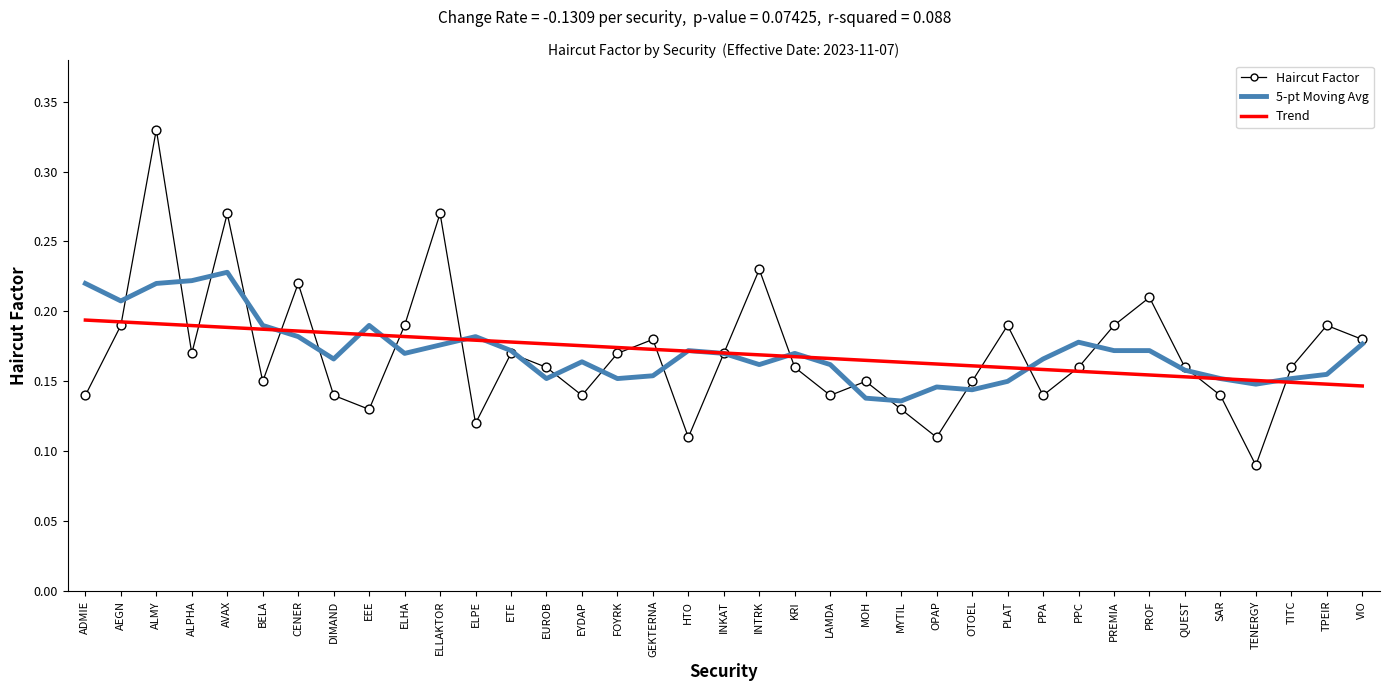

What are all the series names shown in the legend?

5-pt Moving Avg, Trend, Haircut Factor